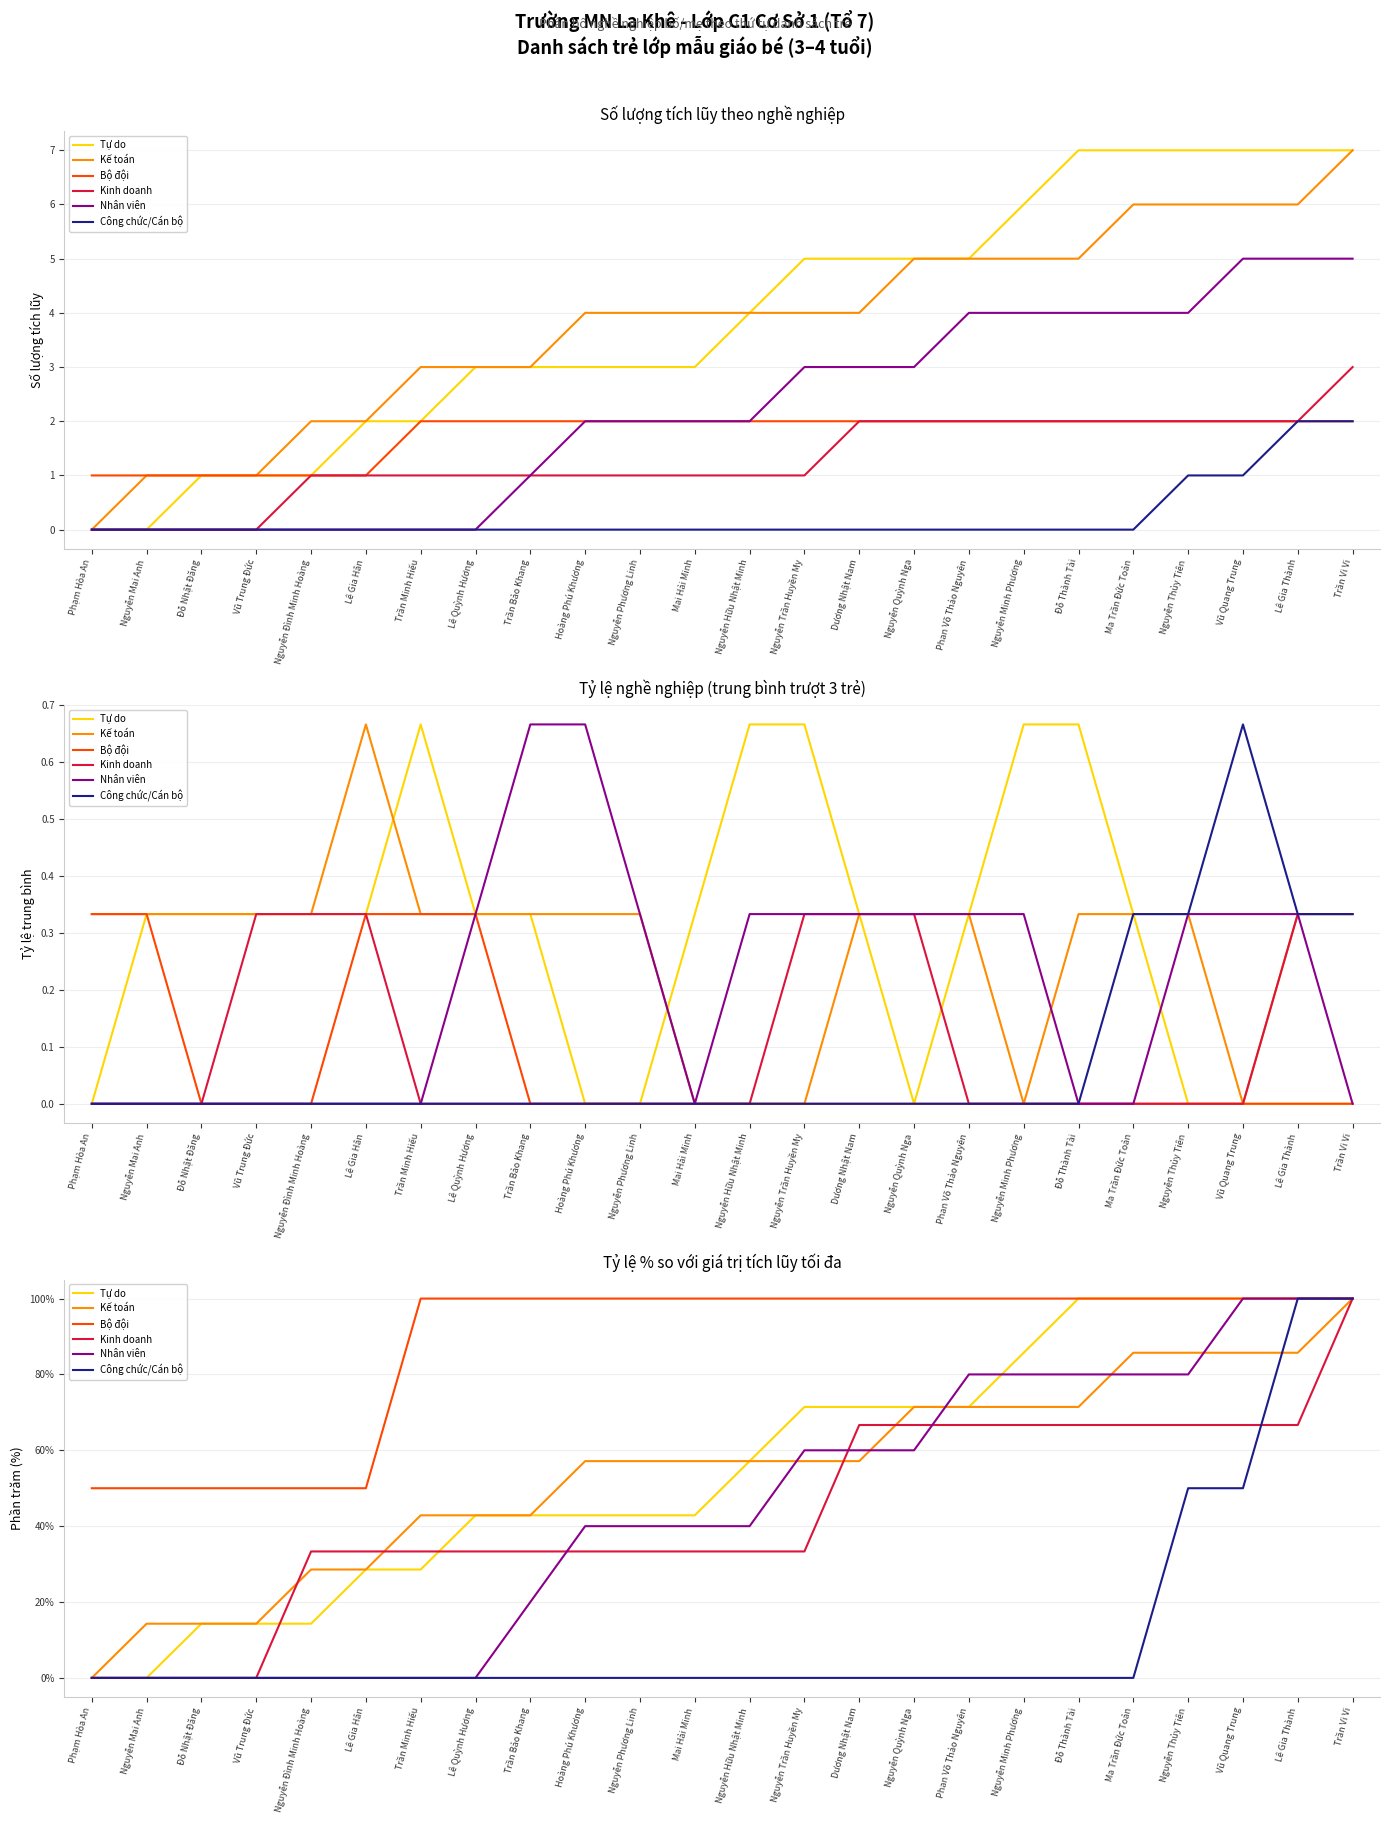

Rank the series by their maximum value, from highest to lowest.

Tự do, Kế toán, Bộ đội, Kinh doanh, Nhân viên, Công chức/Cán bộ